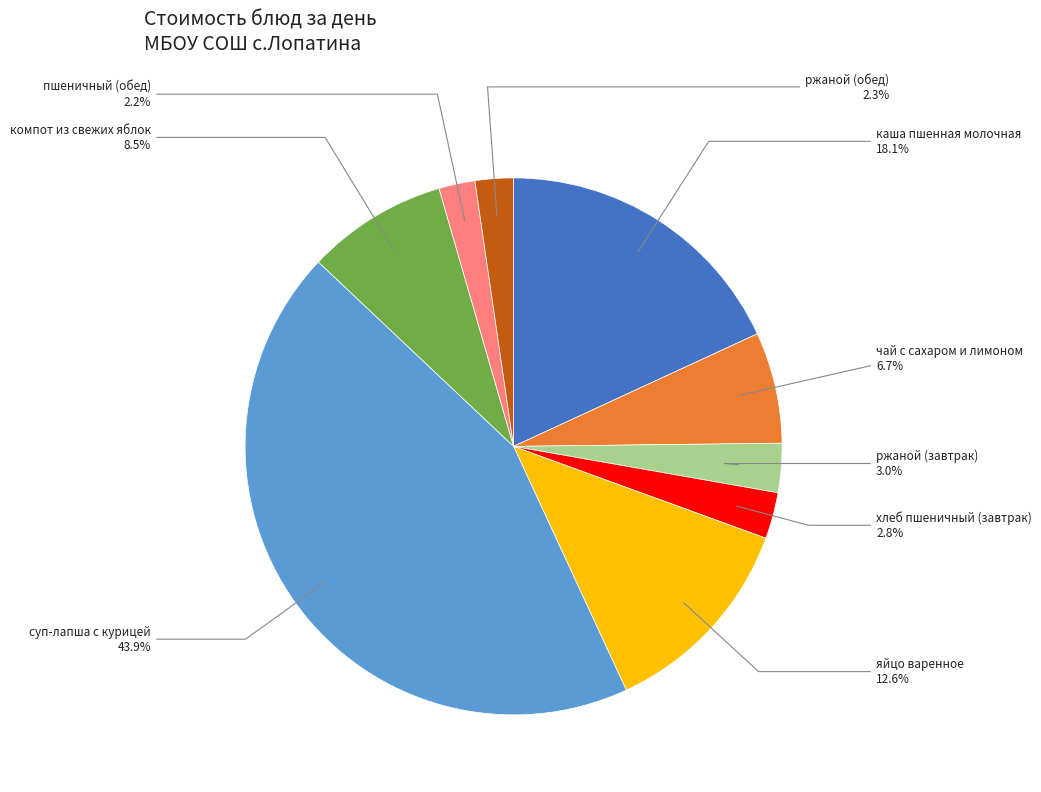

The каша пшенная молочная slice represents 7% of the pie. True or false?

False